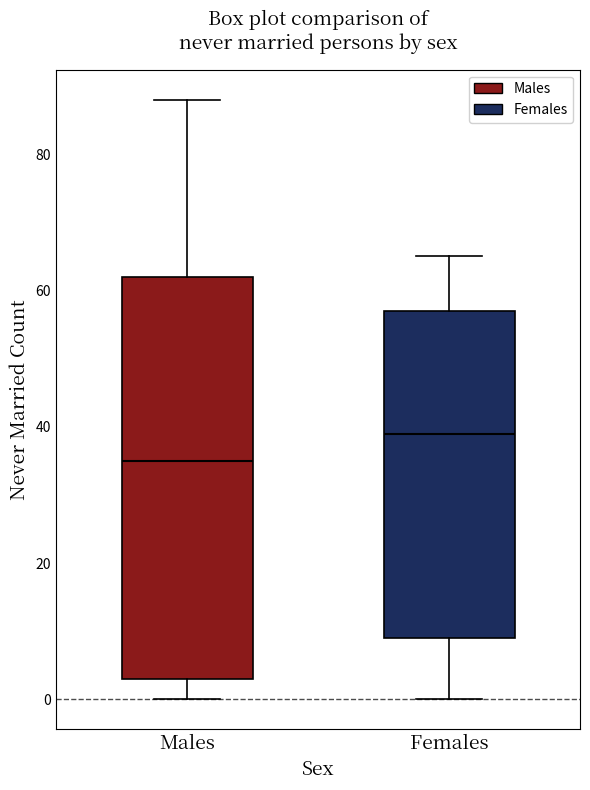

Which box is the tallest, from its lower edge to its upper edge?

Males